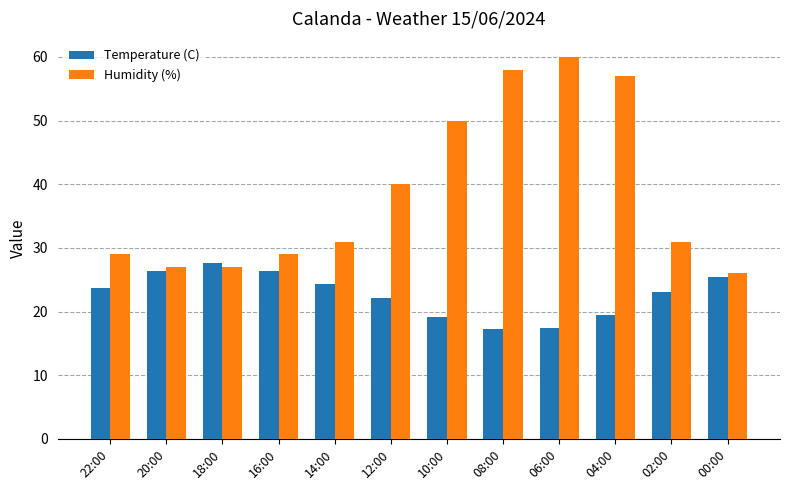

How many data points does each series have?

12